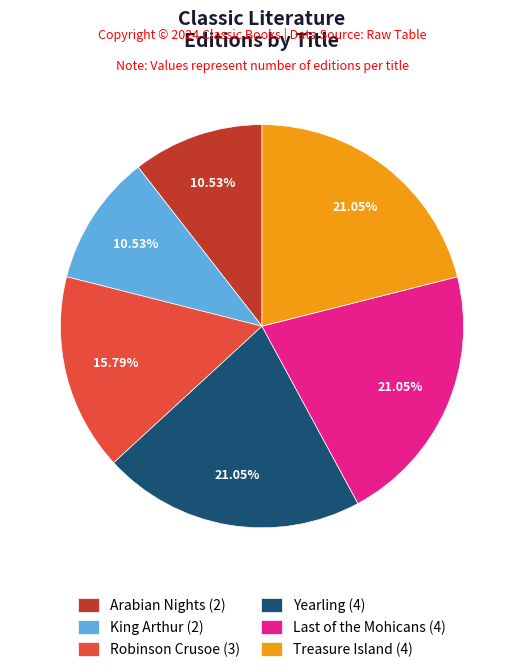

How many slices are in this pie chart?

6